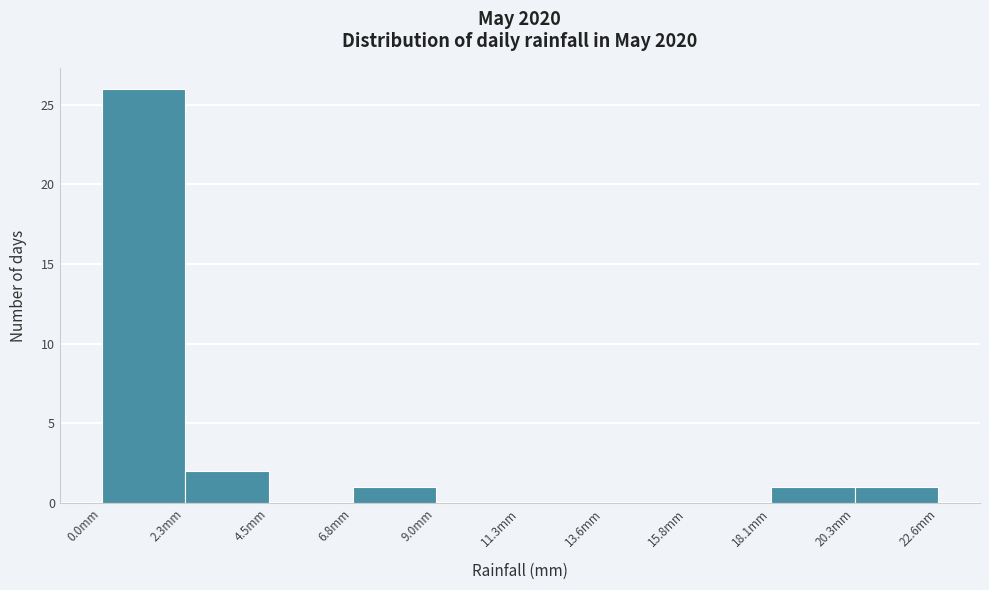

How tall is the bar that spans 0.0 to 2.5 on the x-axis? Neither the bar edges nor the heights are printed on the chart, so give them approximately, as read against the axes.

26